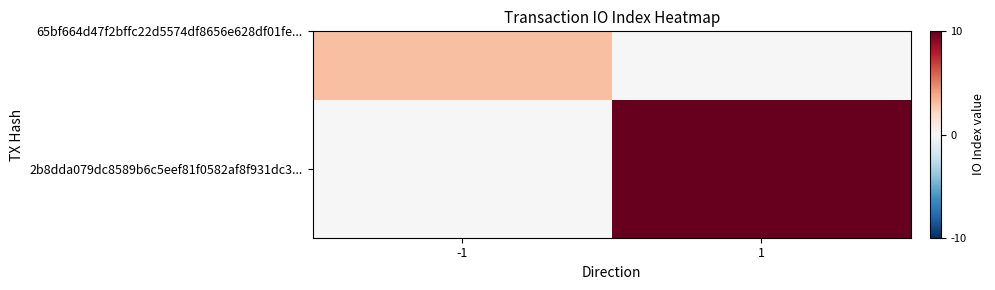

Which category has the highest value across all series?

1